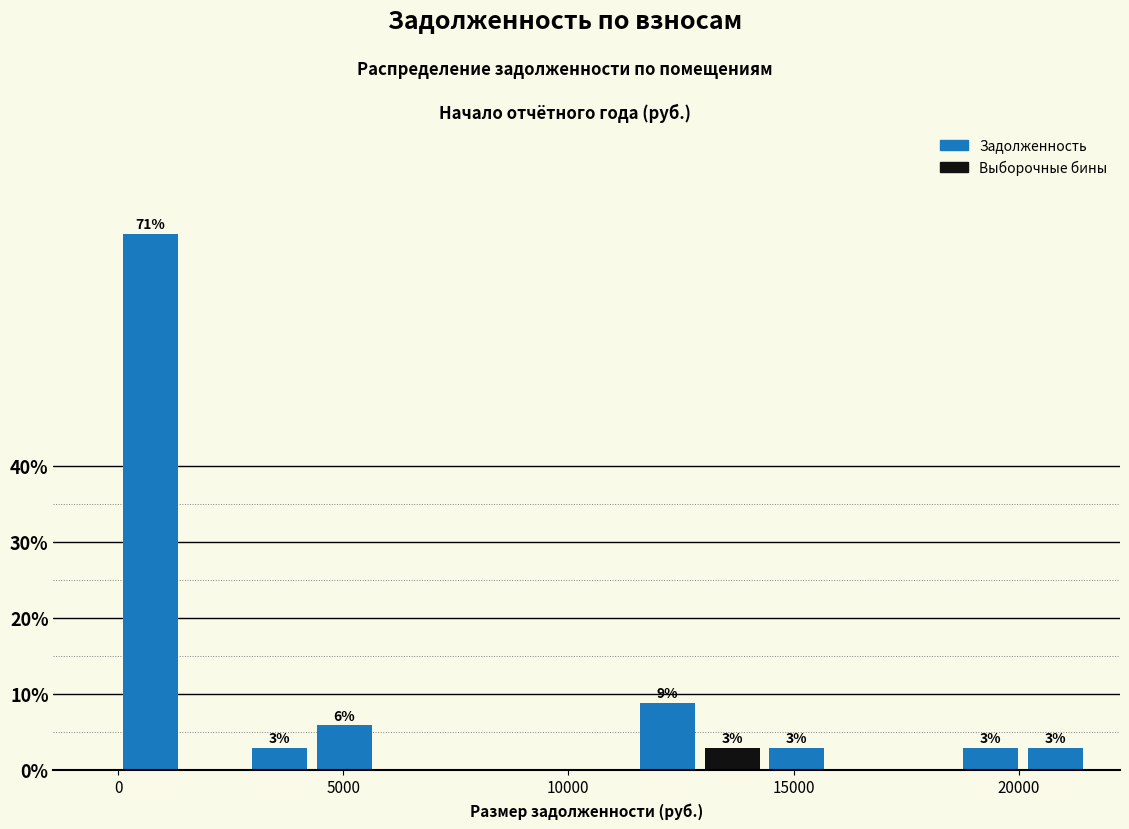

Around what value on the x-axis is the tallest bar? Give the approximate position of its centre, as read against the axis.

500